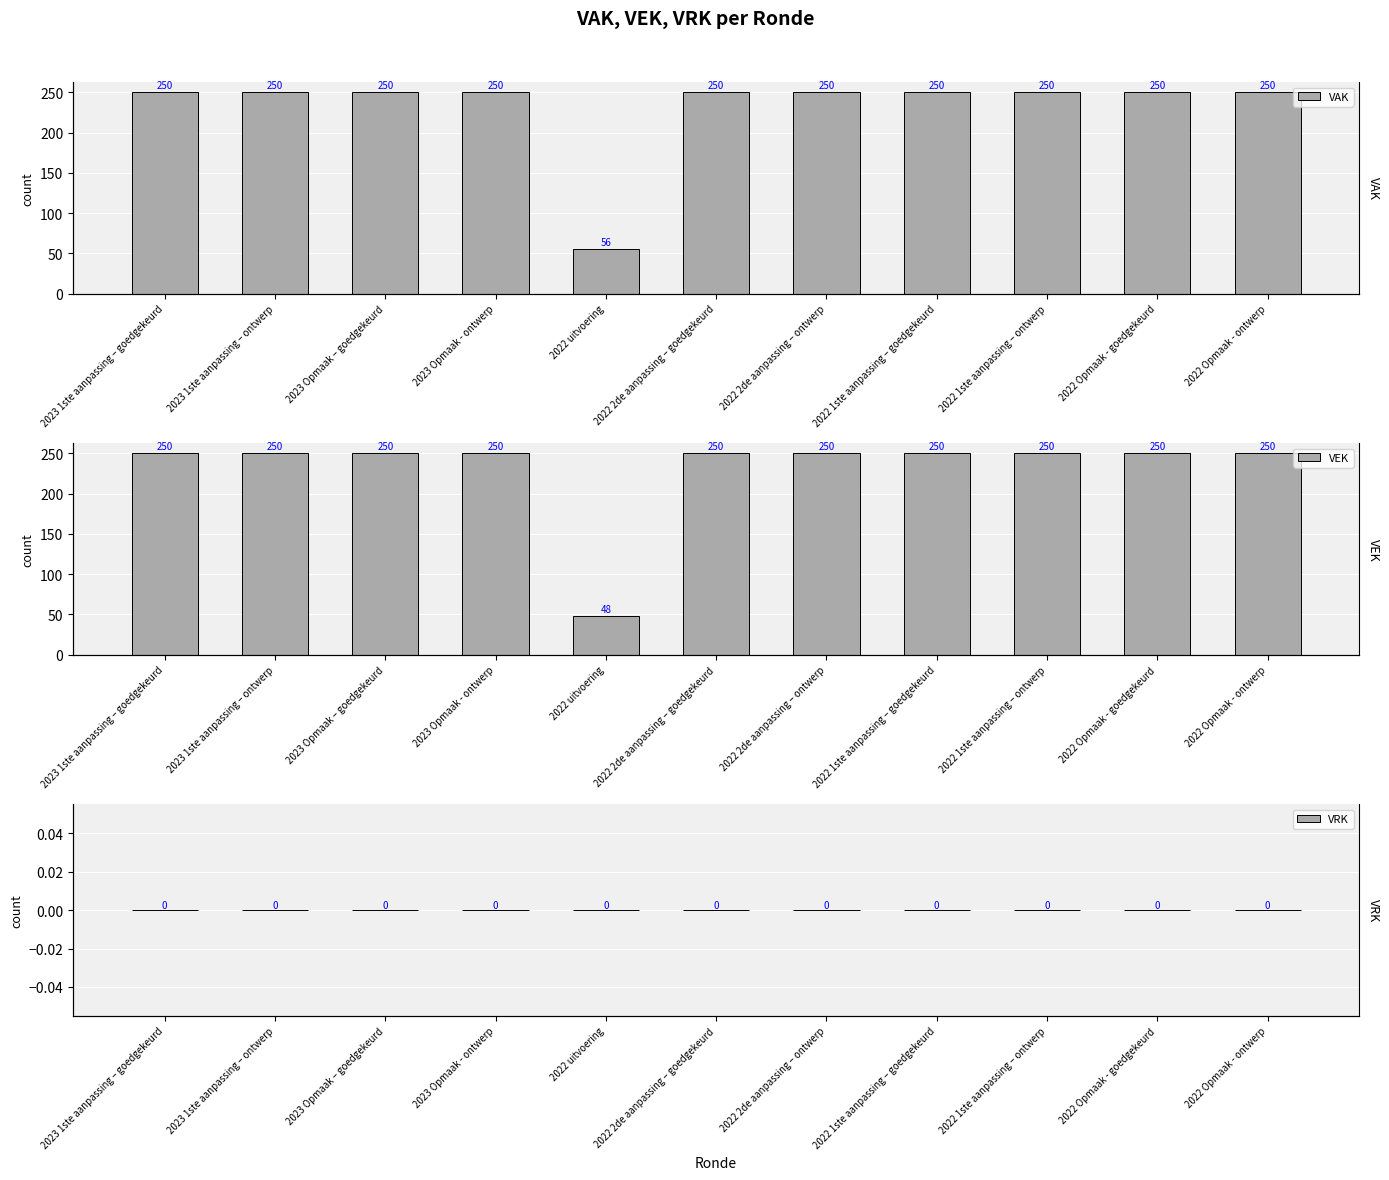

How many groups of bars are there?

11